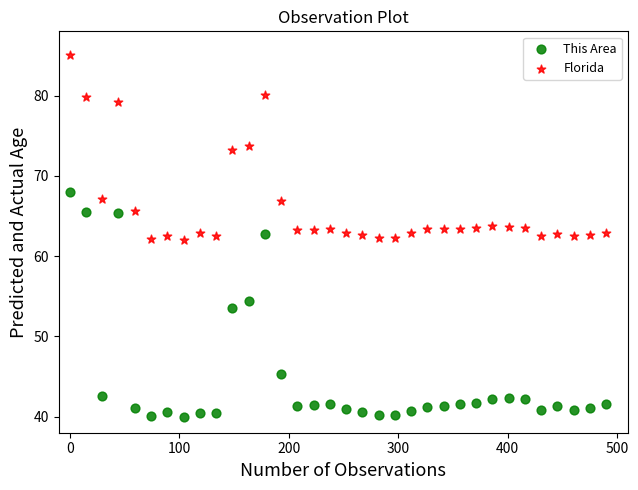

Across all data points, what is the range of Y values (max minus min)?

45.0